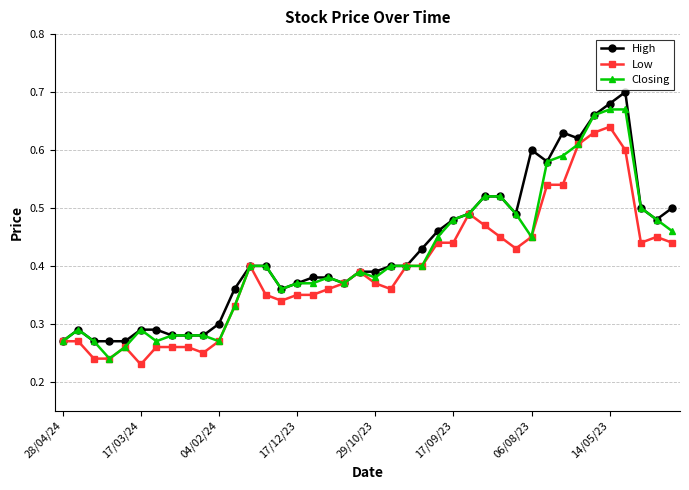

At how many categories does at least one series exceed 0?

40